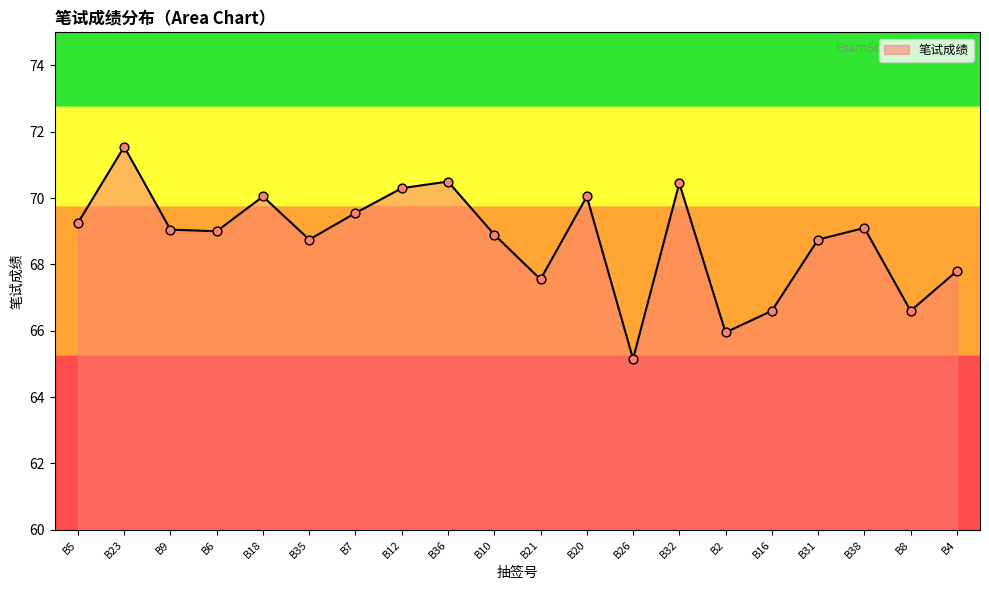

What is the change in value from B16 to B38?

+2.5